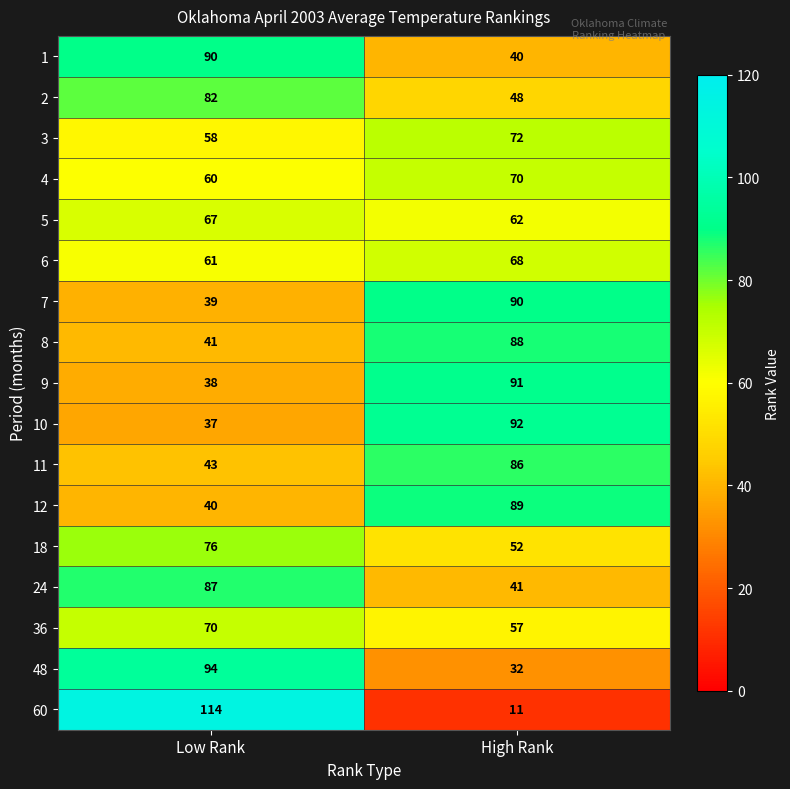

What value does the 8 series have at Low Rank?

41